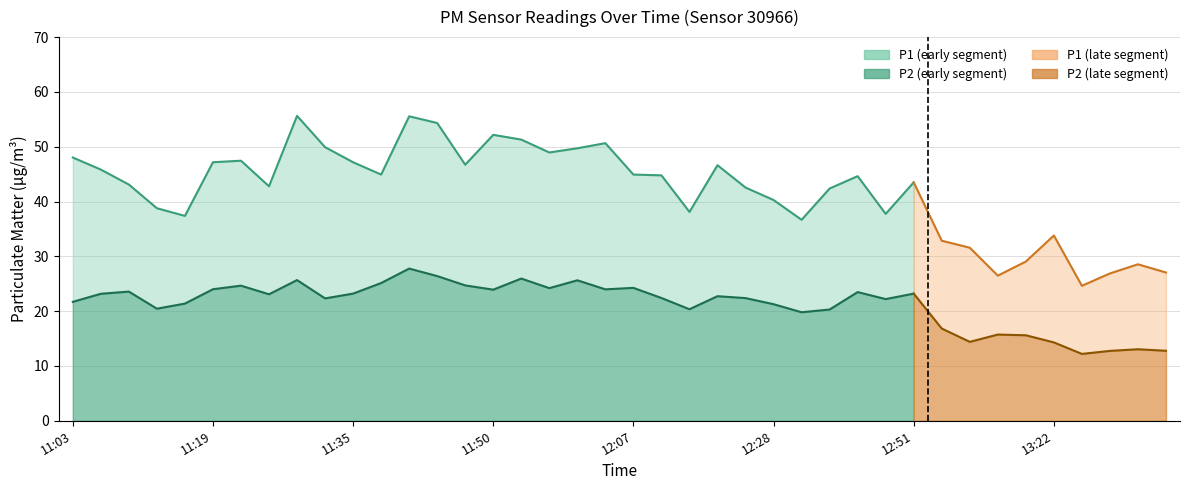

List the labels in order of P1 value, smallest first.

13:25, 13:12, 13:28, 13:34, 13:31, 13:15, 13:09, 13:06, 13:22, 12:34, 11:16, 12:48, 12:14, 11:13, 12:28, 12:38, 12:25, 11:25, 11:09, 12:51, 12:41, 12:10, 11:38, 12:07, 11:06, 12:17, 11:47, 11:19, 11:35, 11:22, 11:03, 11:57, 12:00, 11:32, 12:04, 11:54, 11:50, 11:44, 11:41, 11:29